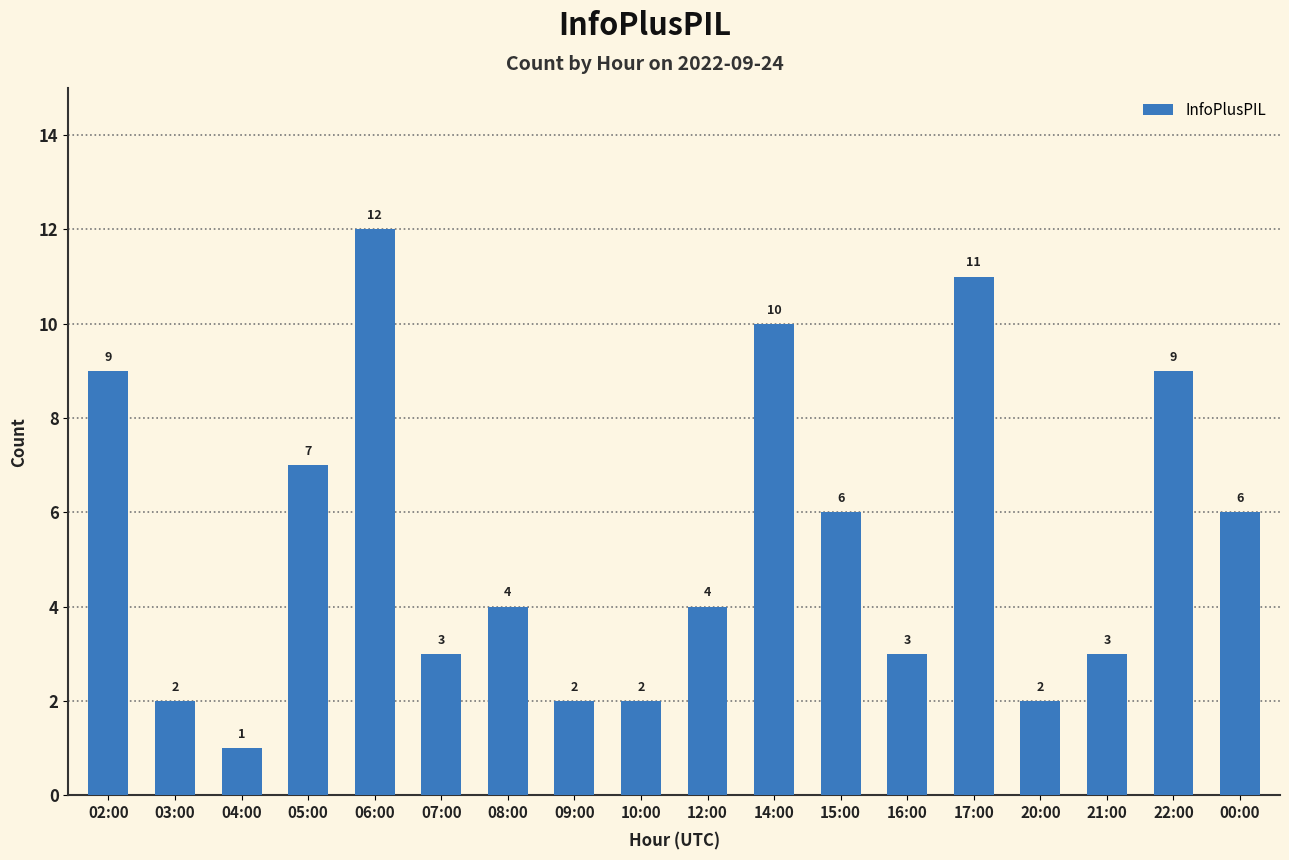

What is the difference between the maximum and minimum values?

11